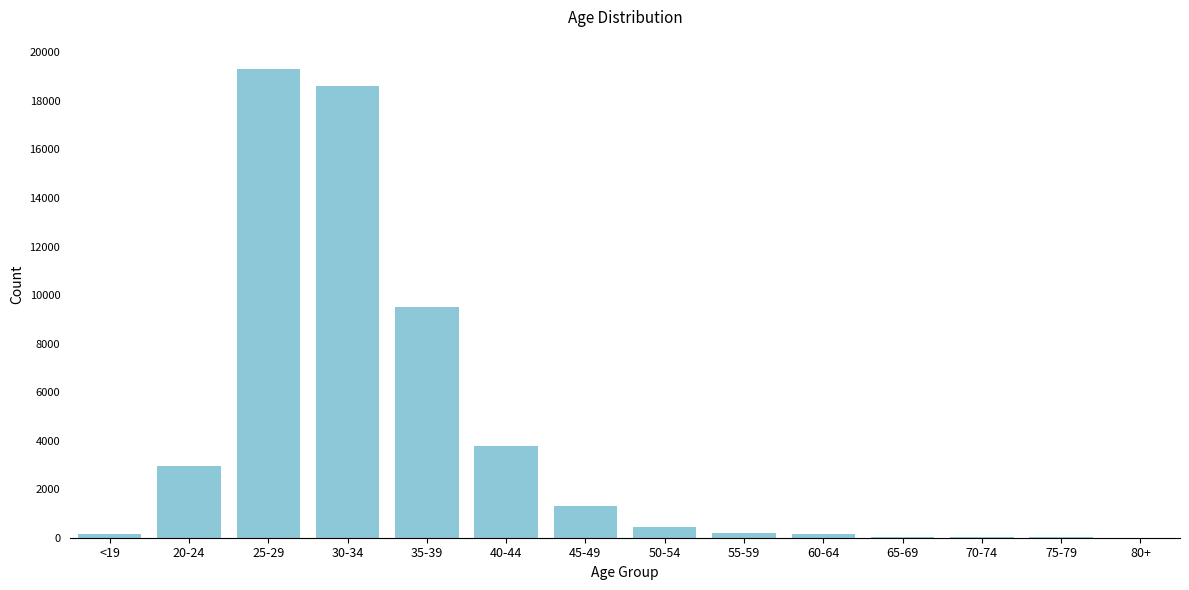

What is the sum of all values?

56592